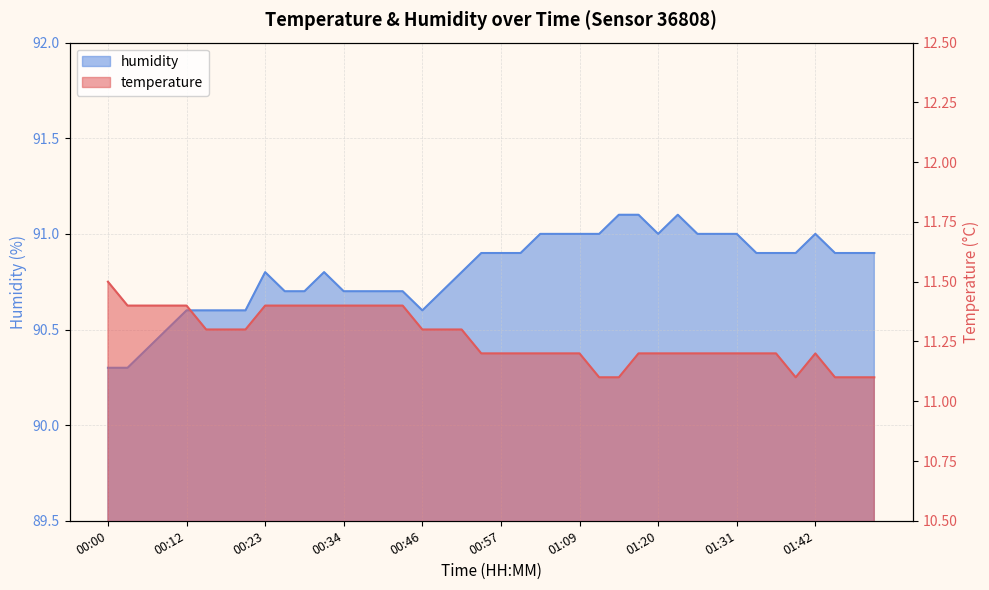

In humidity, how many points are higher than both neighbors (excluding endpoints)?

4